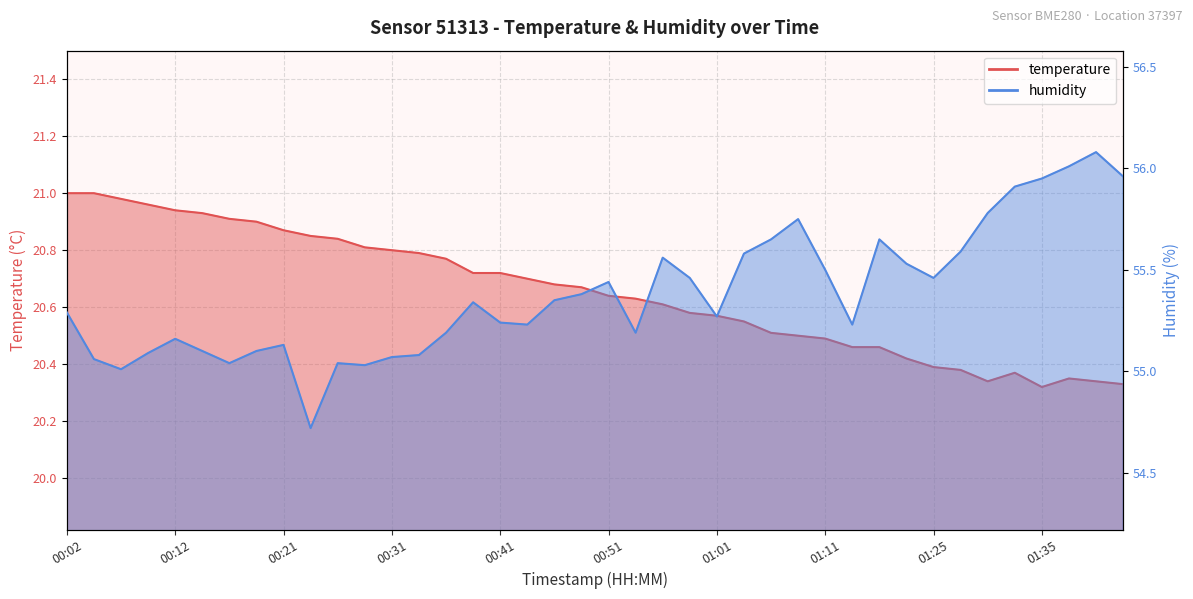

True or false: humidity and temperature cross at least once.

False